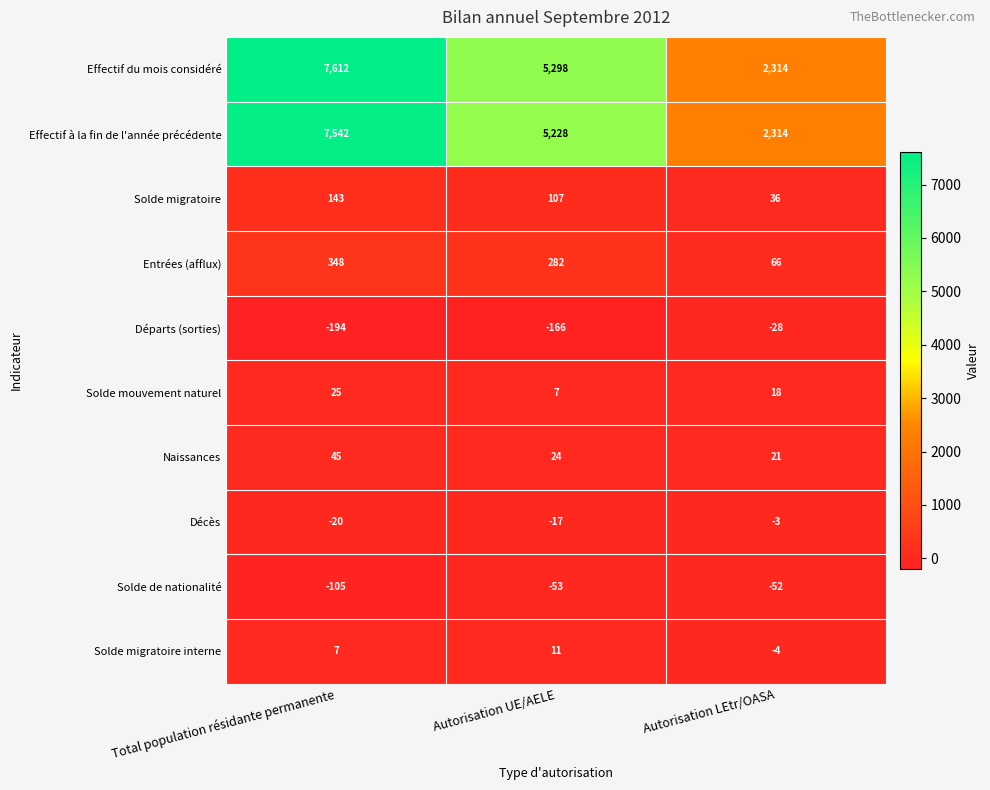

What is the highest value of the Effectif du mois considéré series?

7612